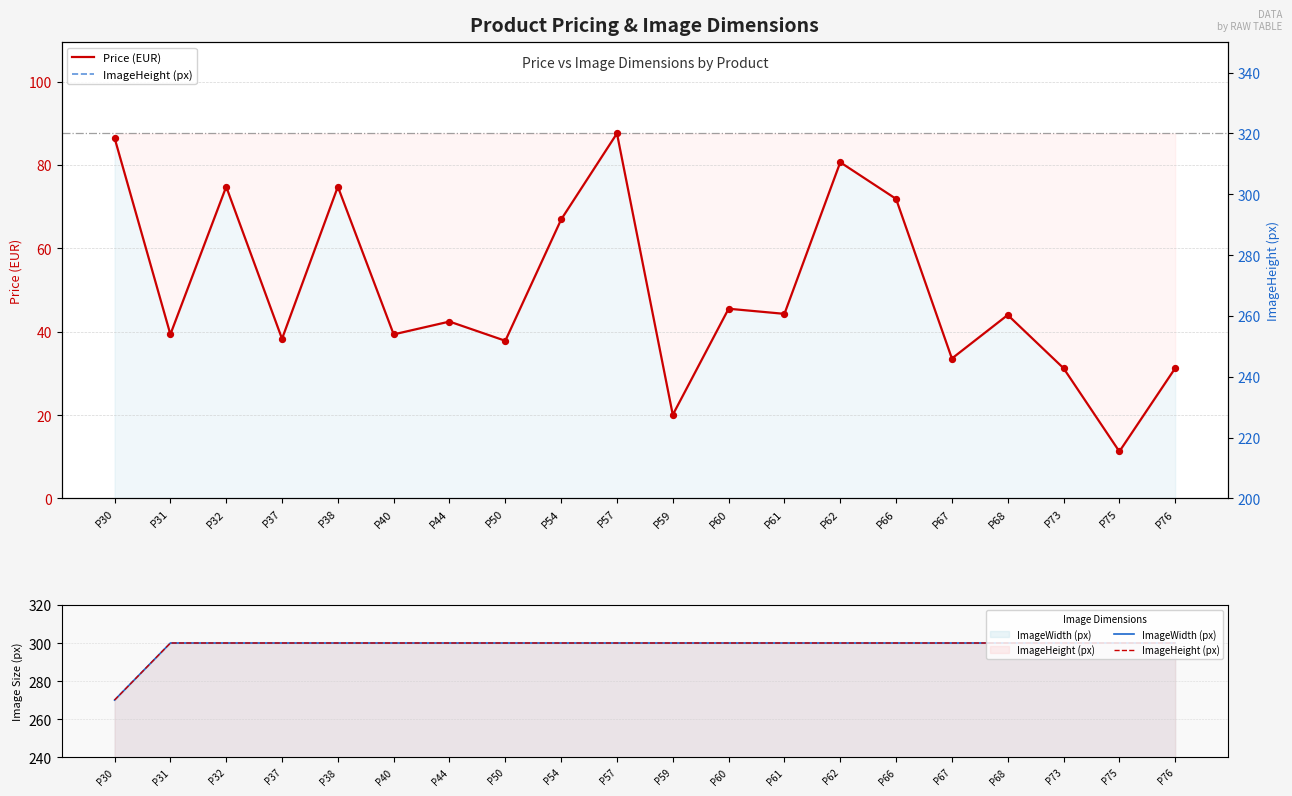

Is the value of ImageHeight (px) at P44 greater than the value of Price (EUR) at P62?

Yes